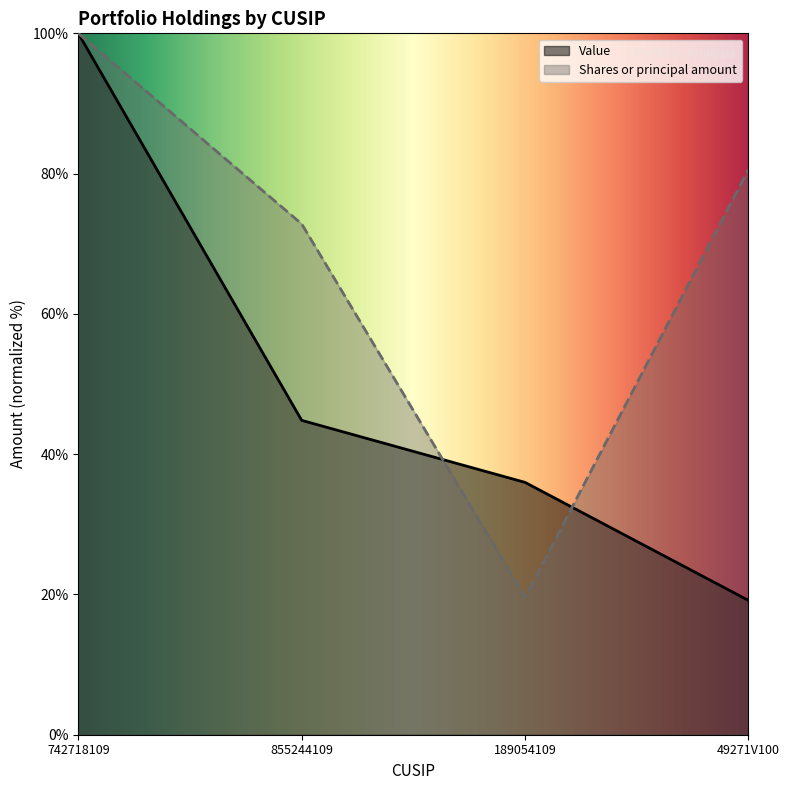

Reading right to left, what are all the values shown in this chart?

Value: 19.1	36.0	44.8	100.0
Shares or principal amount: 80.6	19.6	72.8	100.0